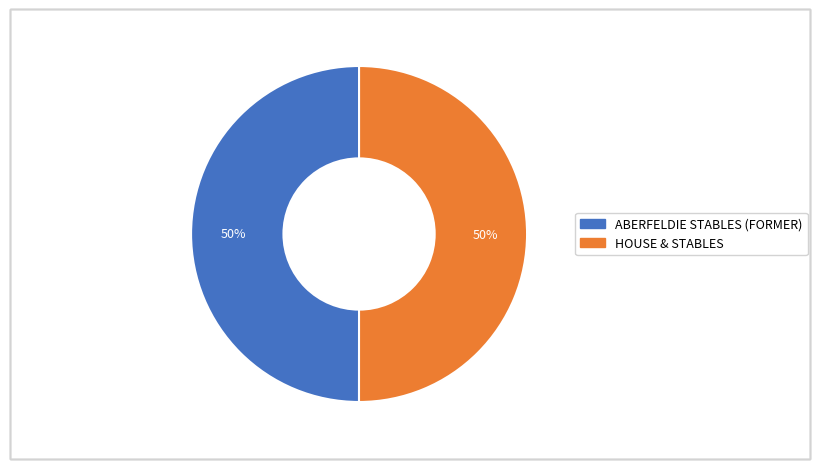

To the nearest percent, what portion does HOUSE & STABLES represent?

50%